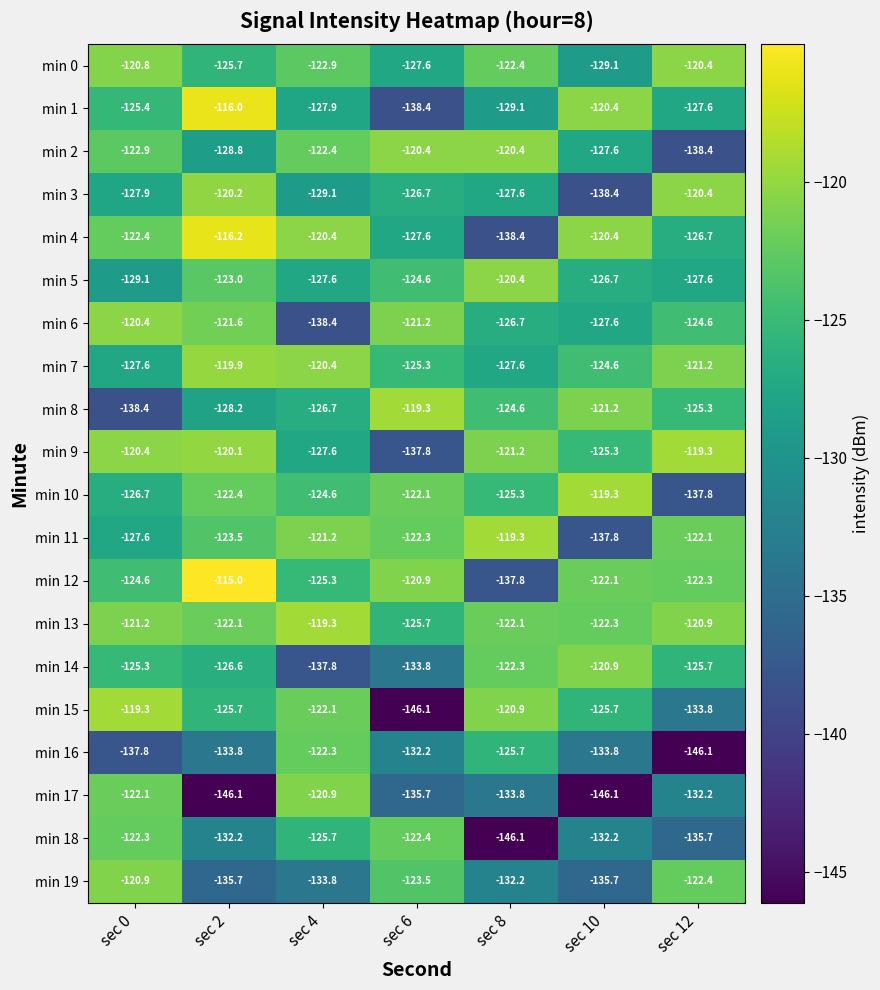

True or false: min 5 has a value of -40.4 at sec 8.

False